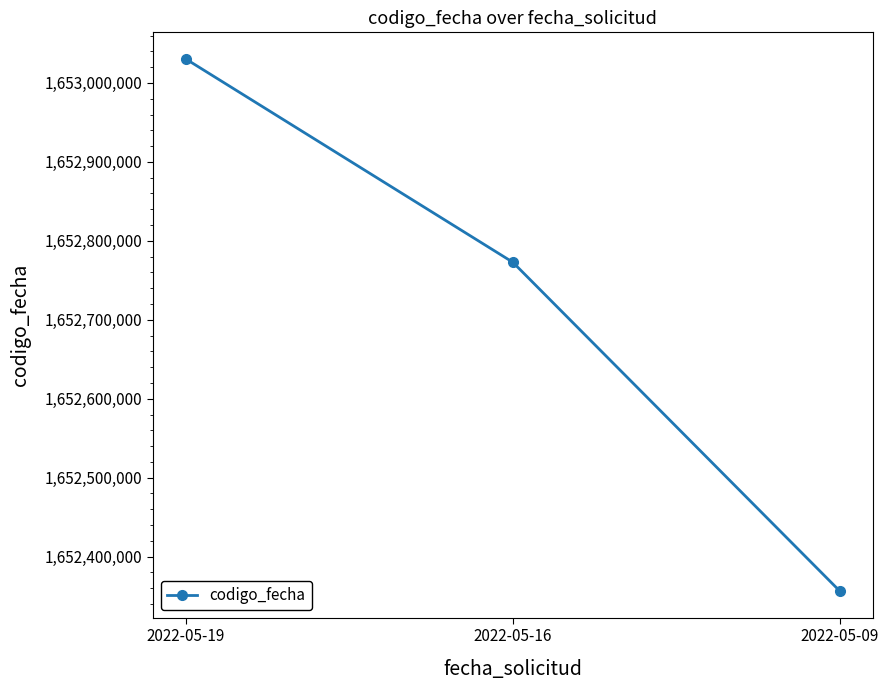

List the labels in order of value, smallest first.

2022-05-09, 2022-05-16, 2022-05-19